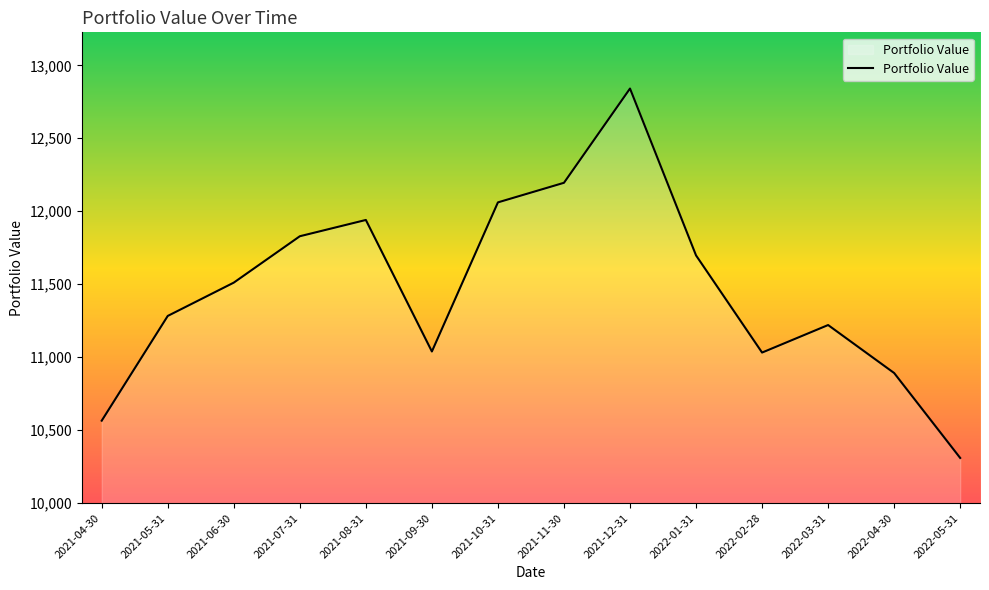

What is the average value?

11457.7